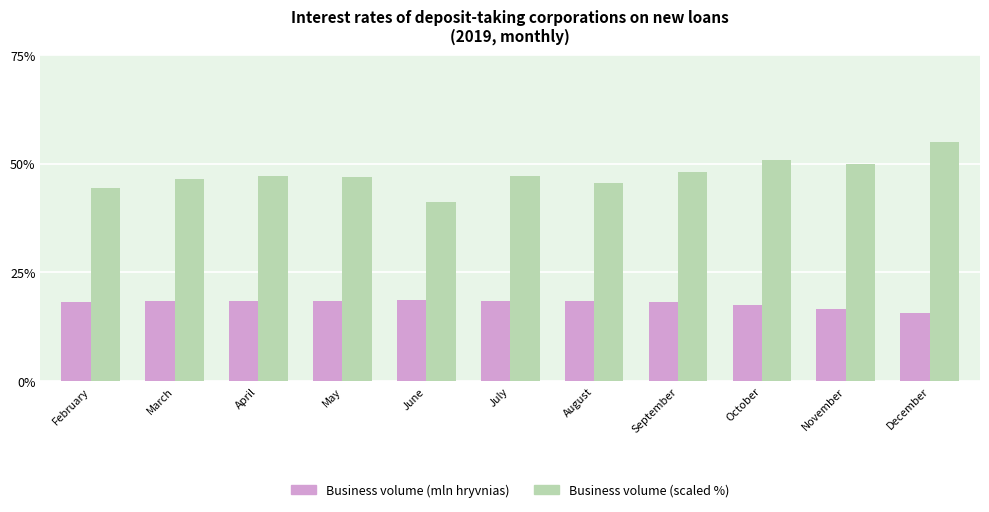

What are all the series names shown in the legend?

Business volume (mln hryvnias), Business volume (scaled %)